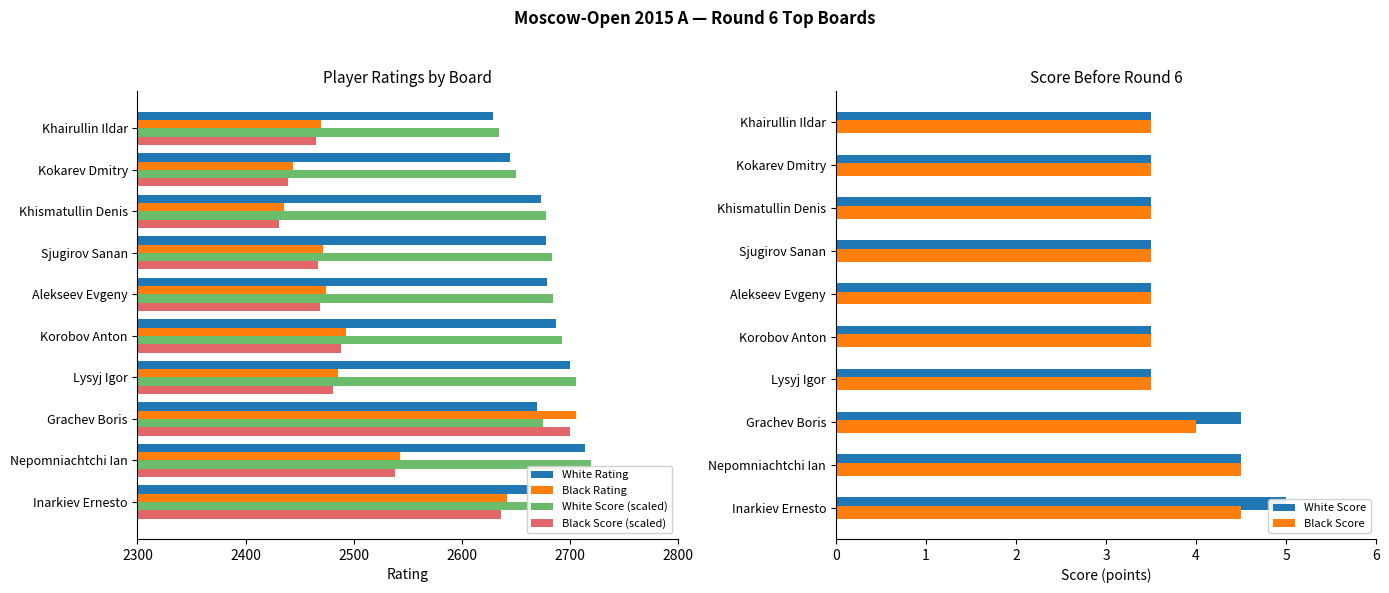

What is the difference between the maximum and minimum values in the White Score (scaled) series?

85.2